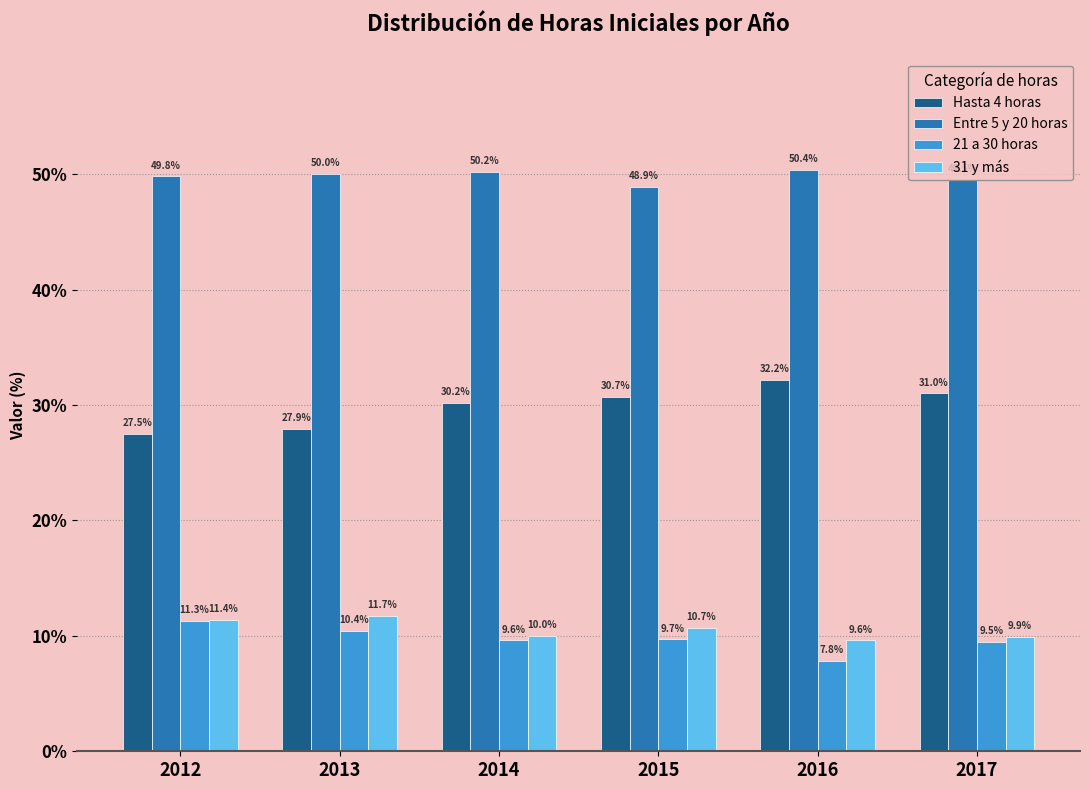

What is the minimum value for 21 a 30 horas?

7.8